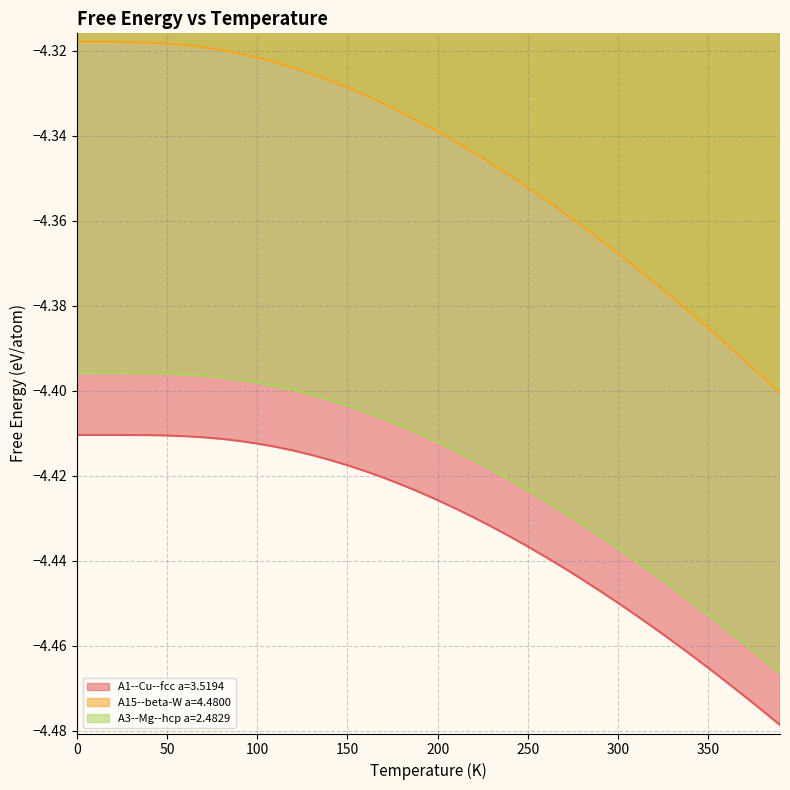

Which category has the lowest value across all series?

390